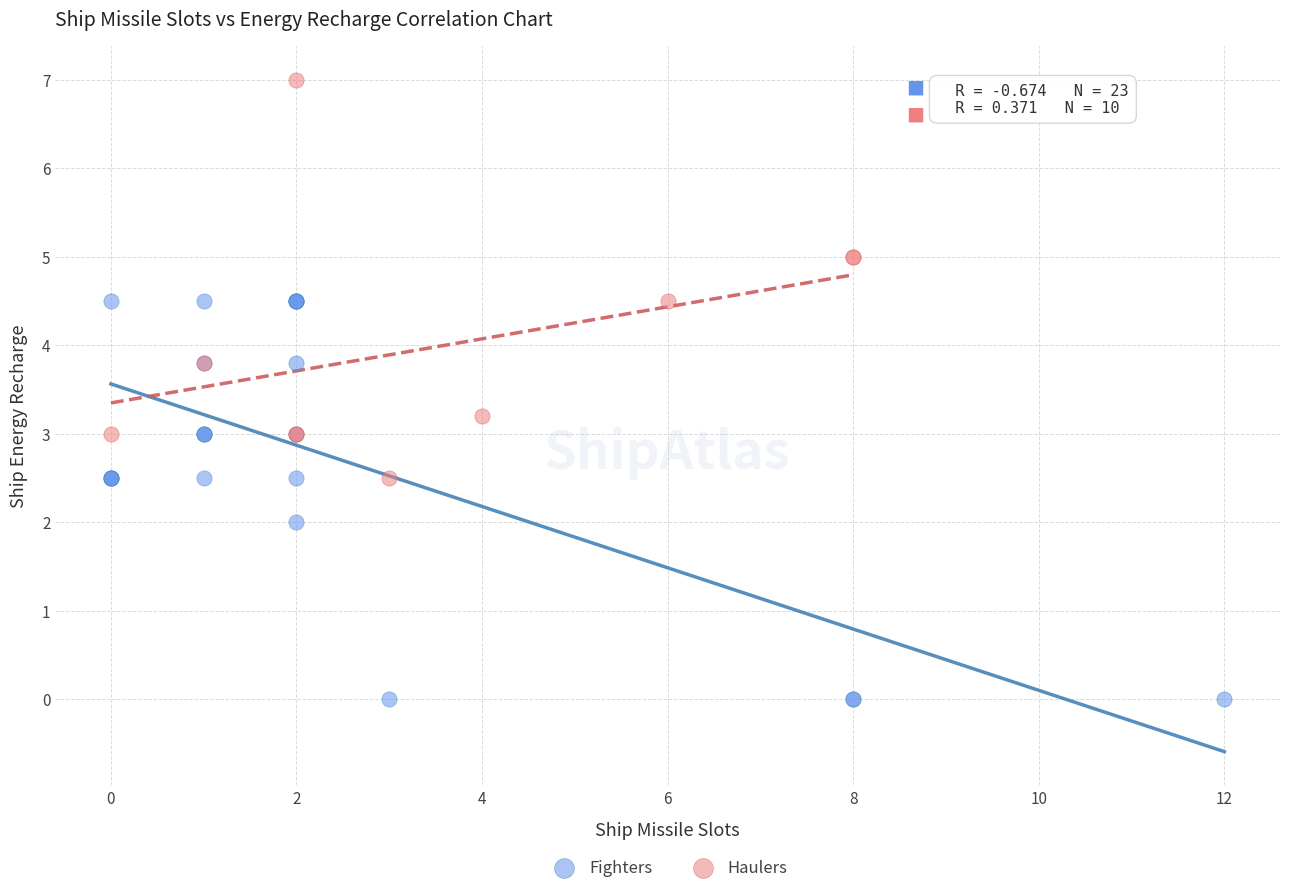

Which series reaches the minimum Y coordinate?

Fighters